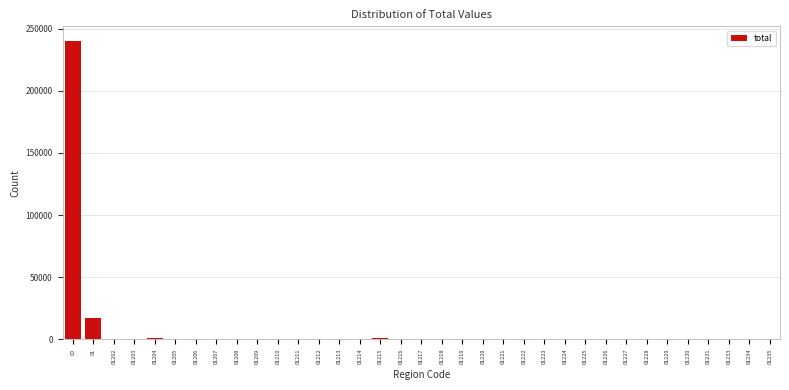

What is the maximum value shown in the chart?

239894